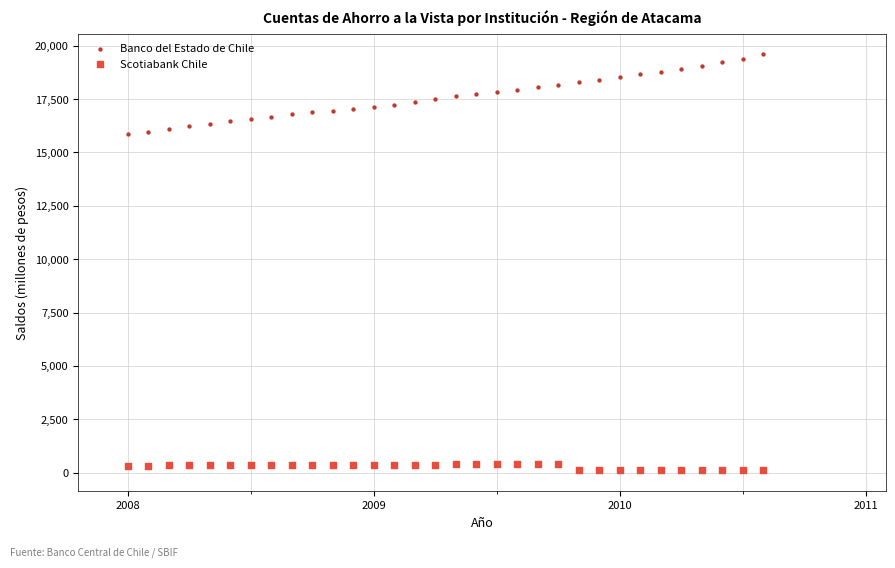

Which series has the widest spread of Y values?

Banco del Estado de Chile